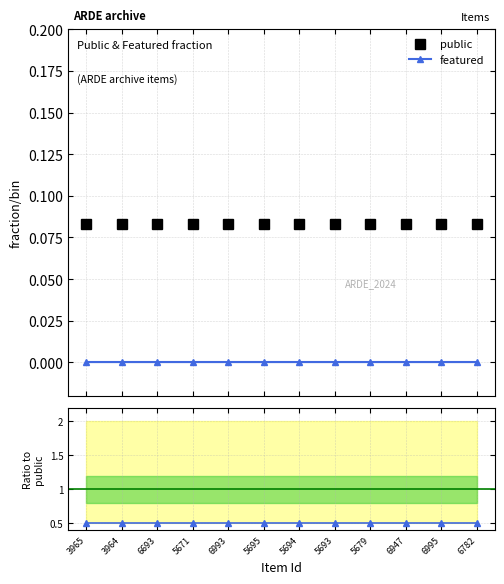

What position from the left is 5671?

4